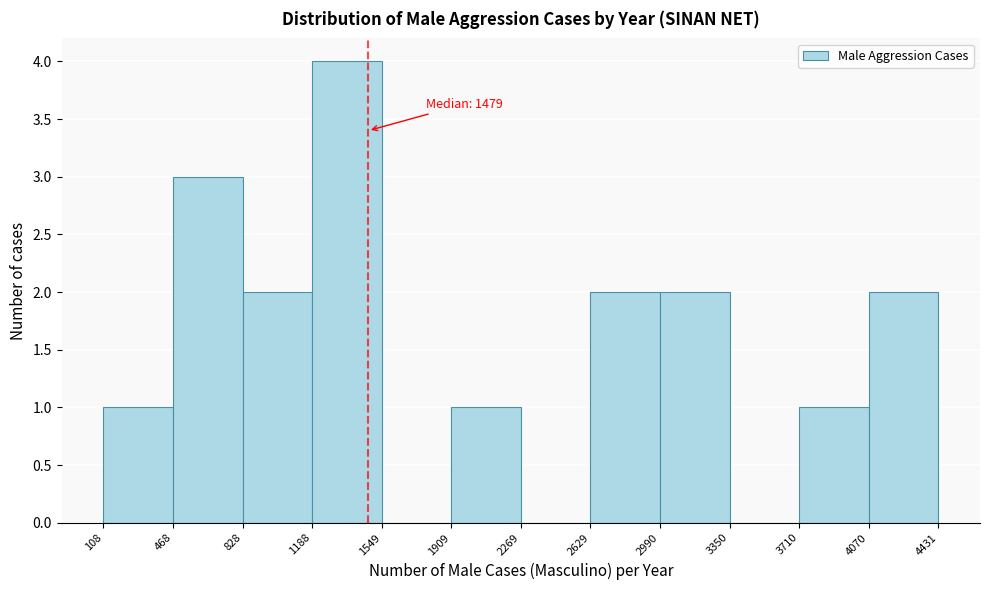

Over which range of the x-axis is the bar tallest?

1188 to 1549